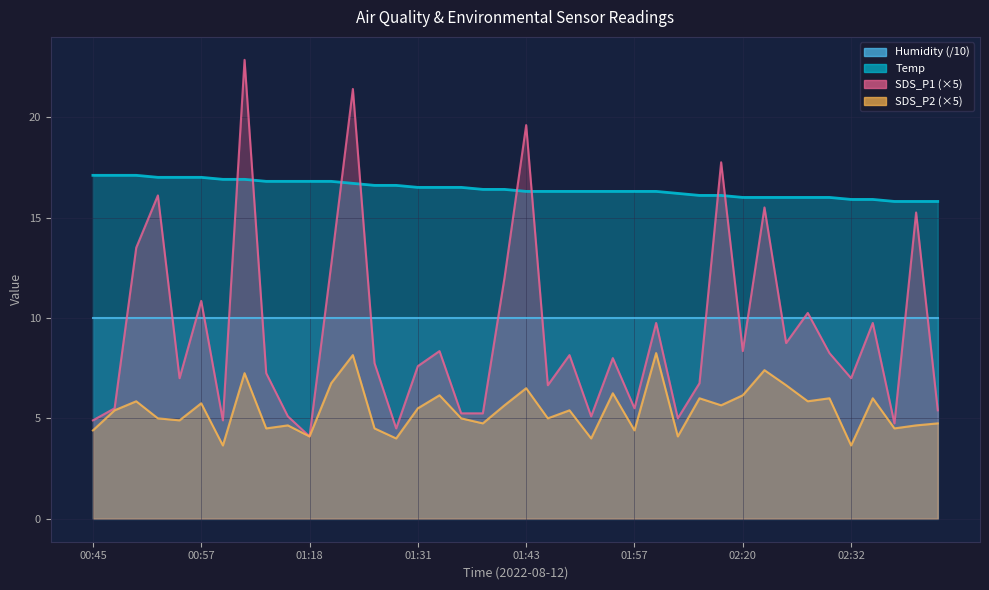

The SDS_P2 series shows 2.6 at 00:52. True or false?

False